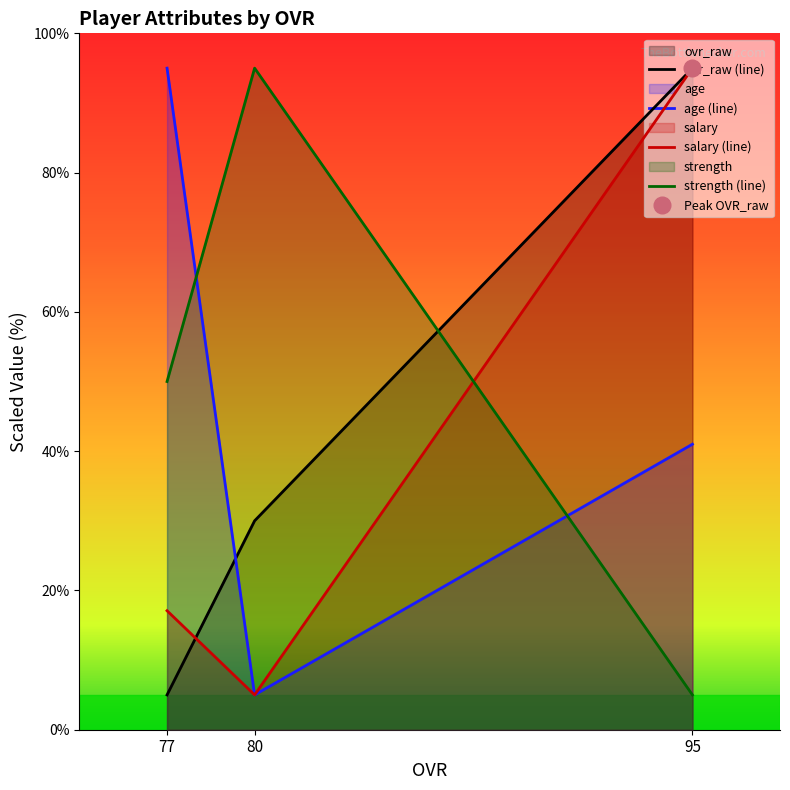

Is the value of ovr_raw at 95 greater than the value of strength at 80?

No